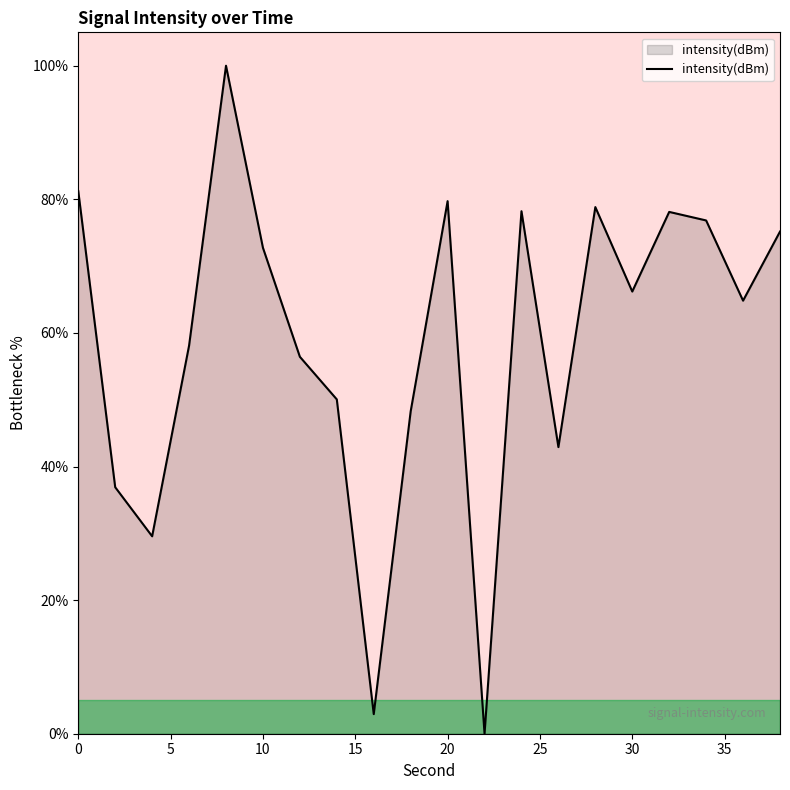

What is the difference between the second highest and second lowest values?

78.3